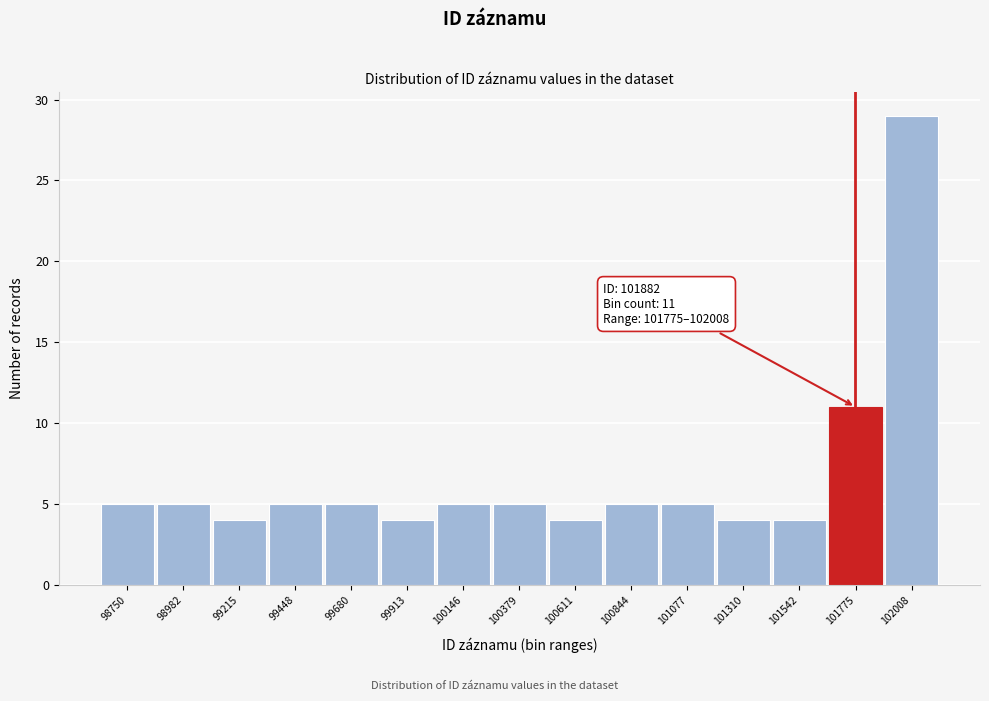

Reading left to right, transcribe all the data shown in this chart.

98750=5	98982=5	99215=4	99448=5	99680=5	99913=4	100146=5	100379=5	100611=4	100844=5	101077=5	101310=4	101542=4	101775=11	102008=29